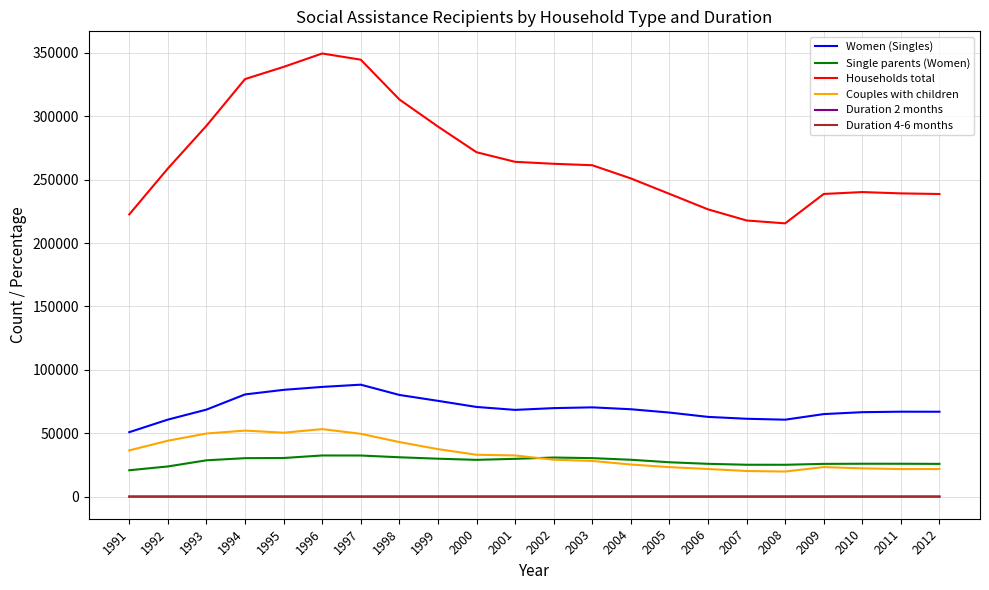

Which series has the largest total across all categories?

Households total